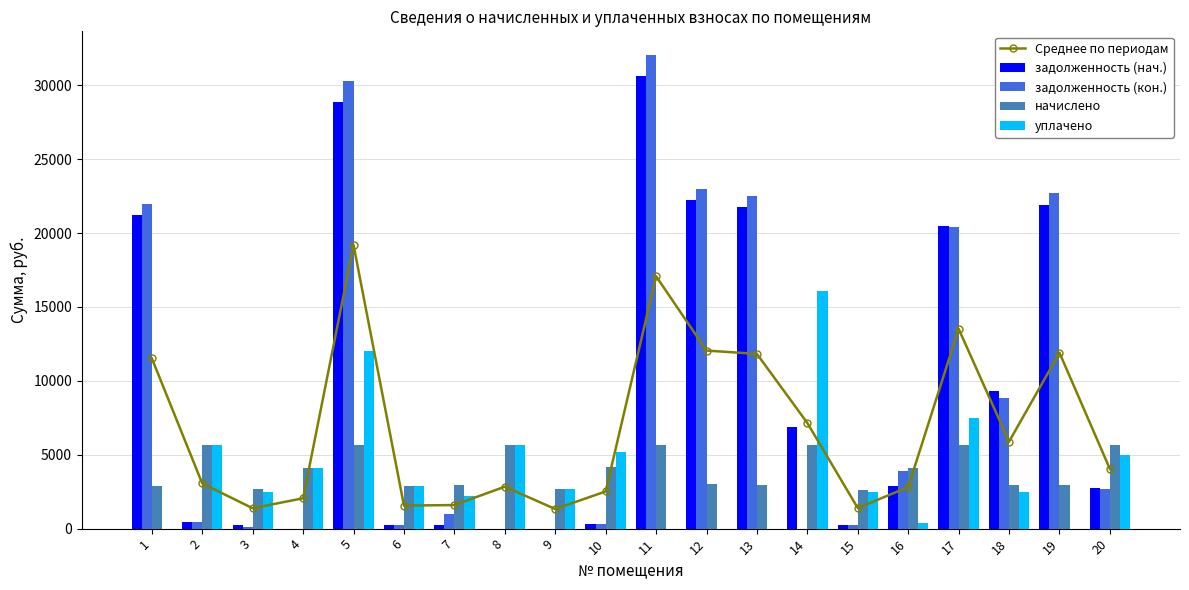

Rank the series by their maximum value, from highest to lowest.

задолженность (кон.), задолженность (нач.), Среднее по периодам, уплачено, начислено